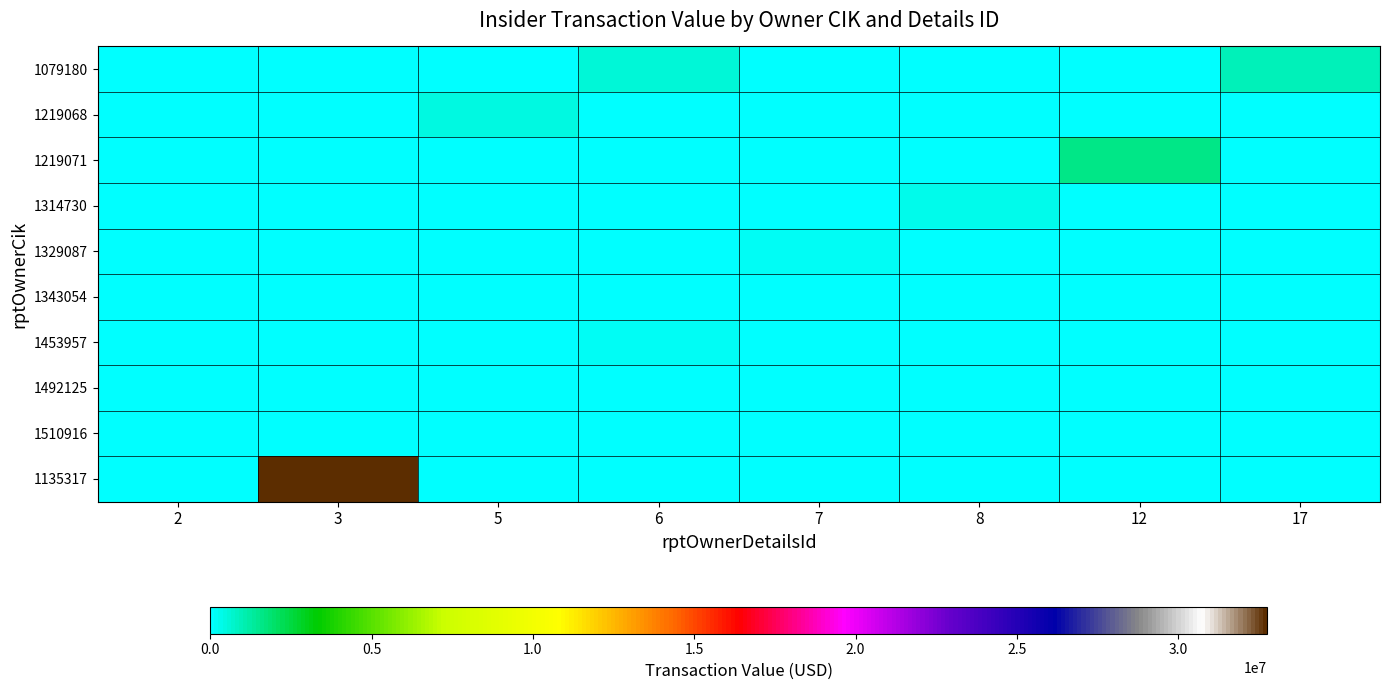

What is the maximum value shown in the chart?

32760000